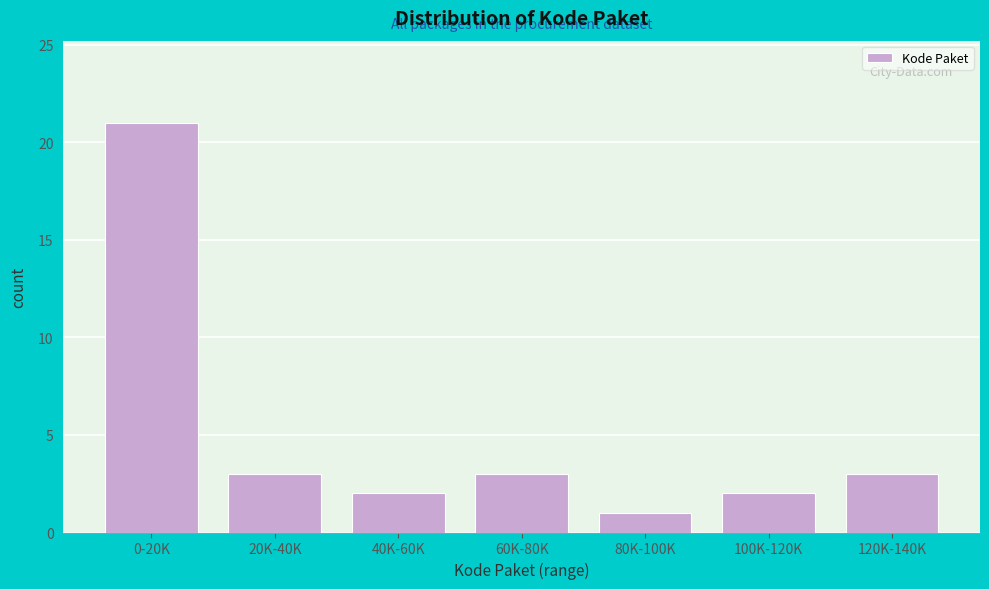

Reading left to right, extract all data points from this chart.

21	3	2	3	1	2	3